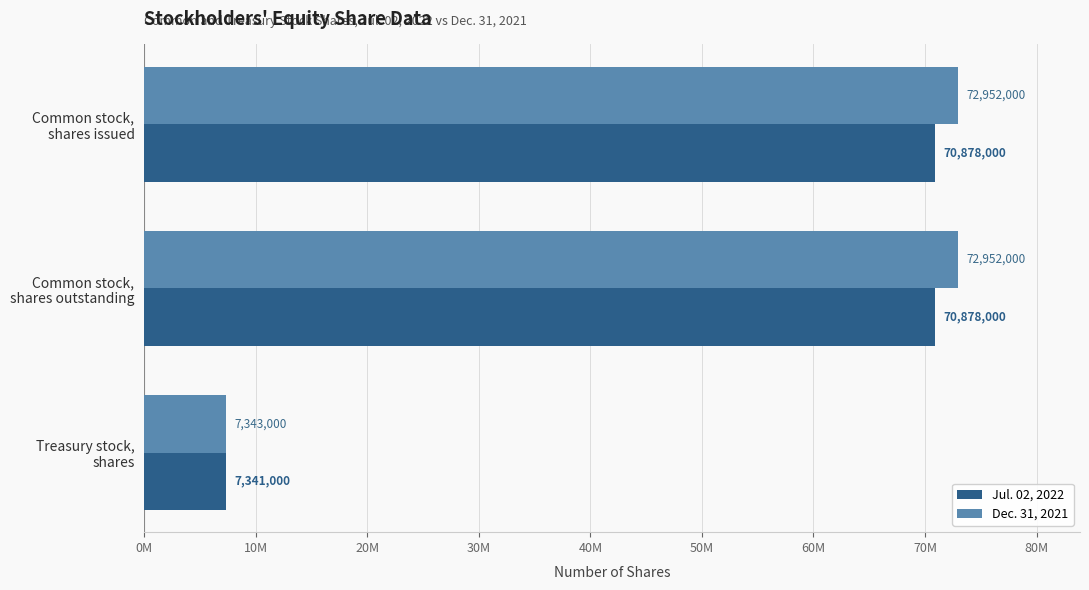

What is the value of the Jul. 02, 2022 bar at the 1st from the left?

70878000